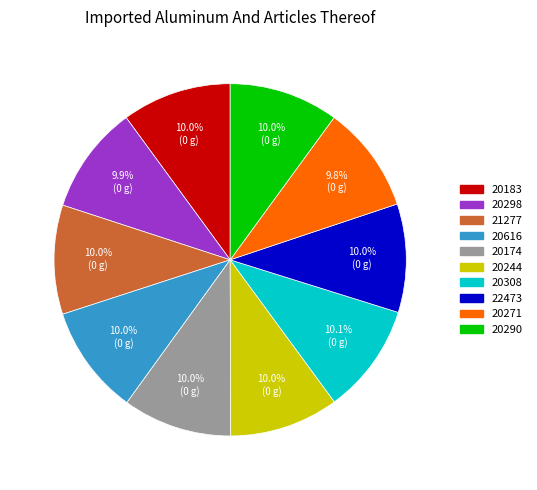

Is it true that 20298 is 21% of the pie?

False